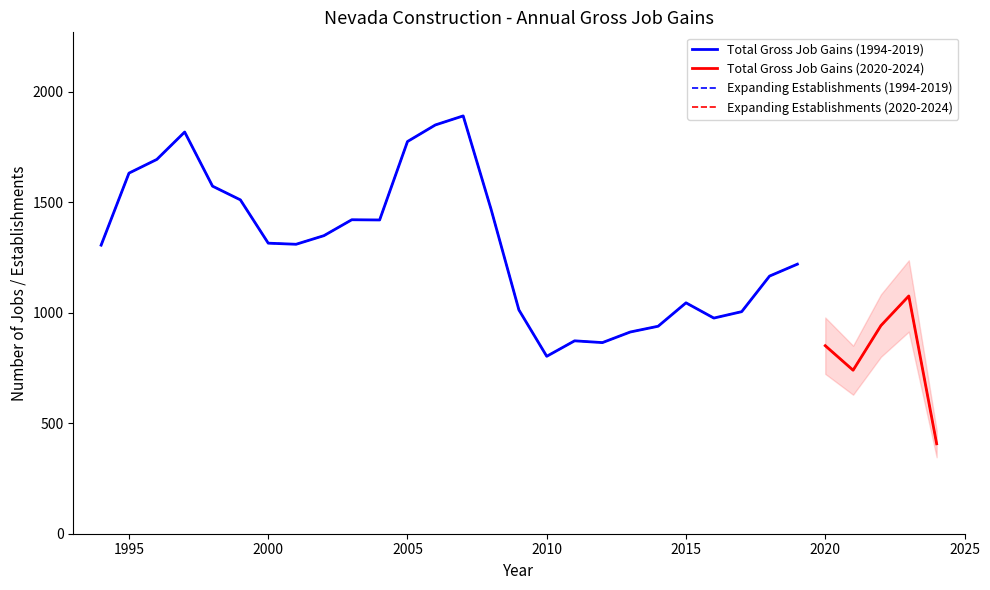

True or false: Total Gross Job Gains has a value of 2174 at 1995.

False